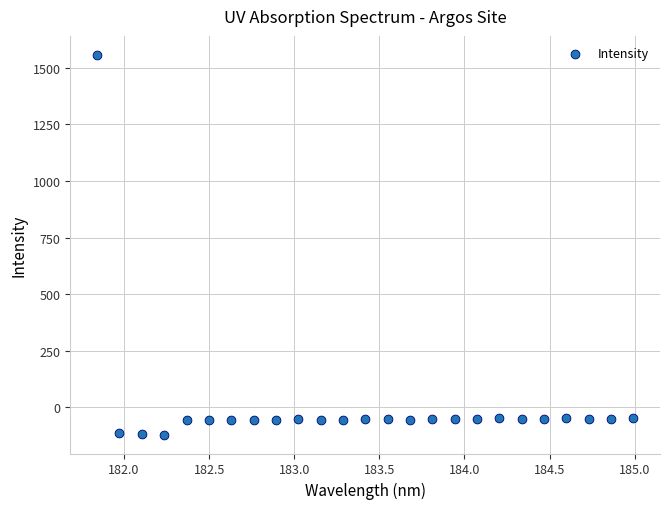

What is the range of Y values (max minus min)?

1676.0